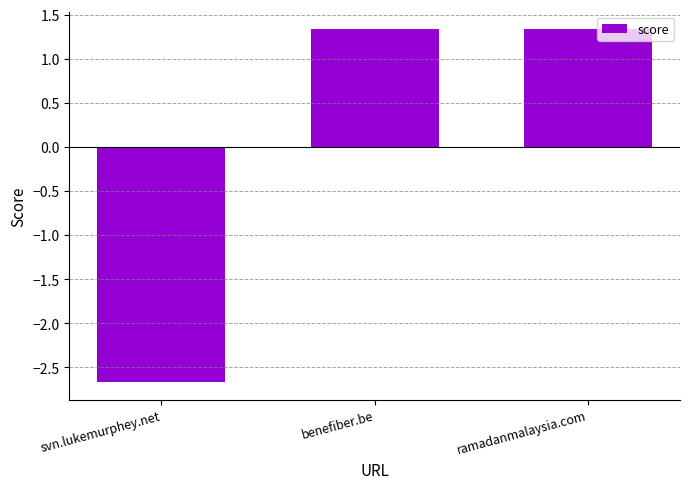

What is the change in value from svn.lukemurphey.net to ramadanmalaysia.com?

+4.0